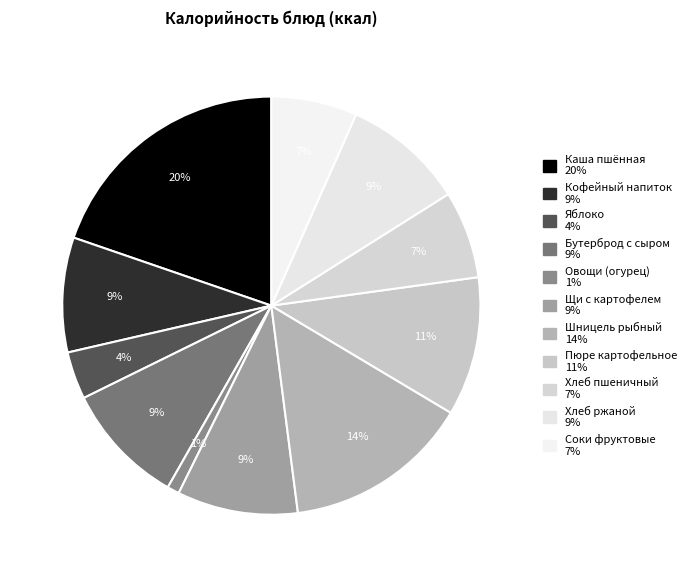

Approximately how many times larger is the value at Шницель рыбный compared to Бутерброд с сыром?

1.5